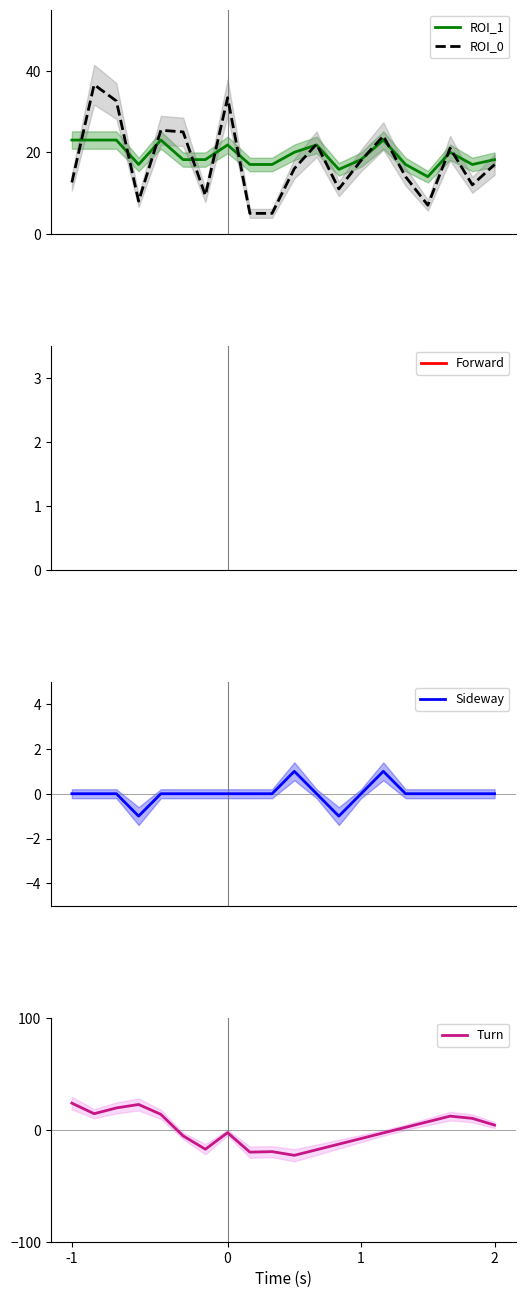

What is the total value across all series at -1?

69.3